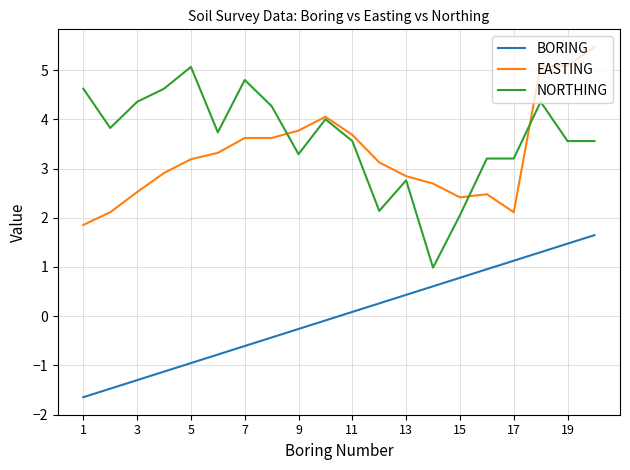

What is the minimum value for EASTING?

1.9